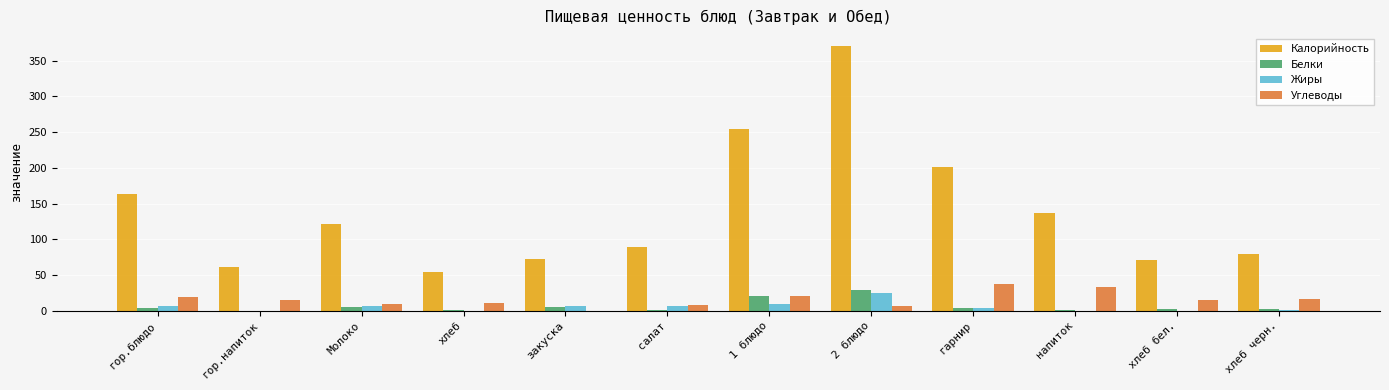

Which category has the highest value in the Белки series?

2 блюдо